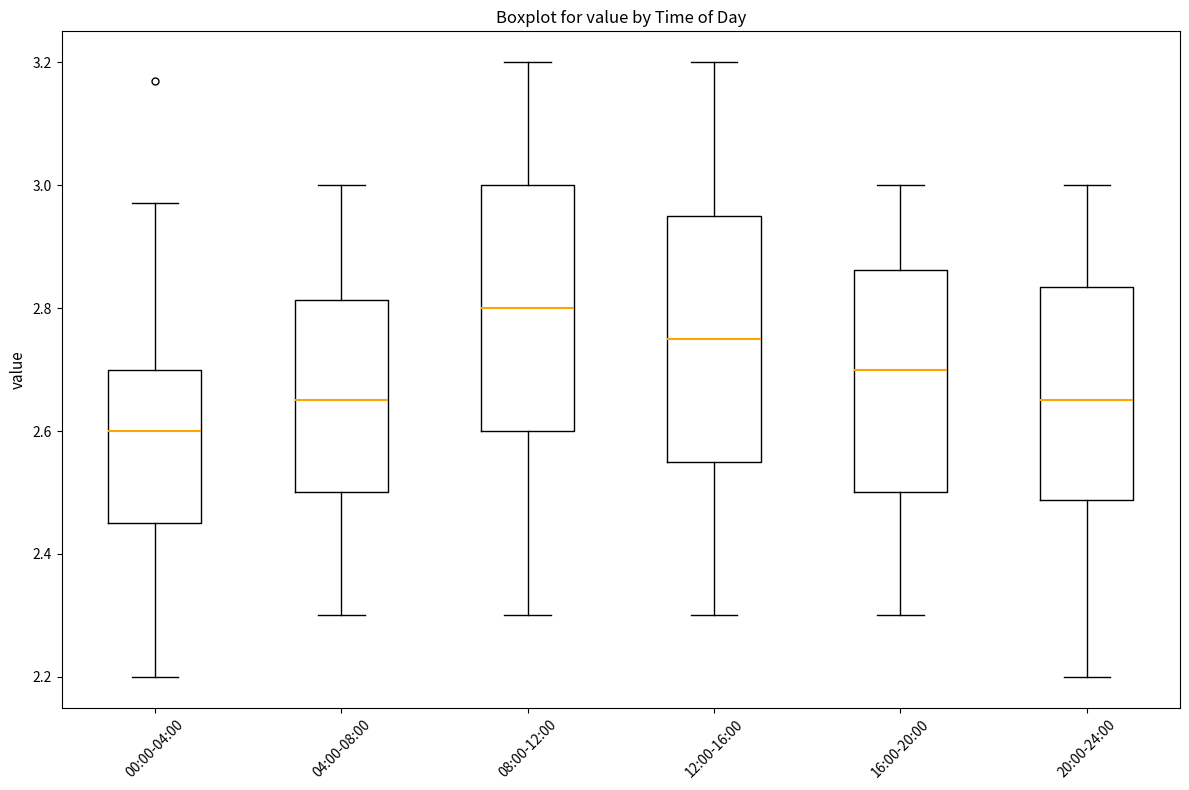

Which box's median line is the highest?

08:00-12:00